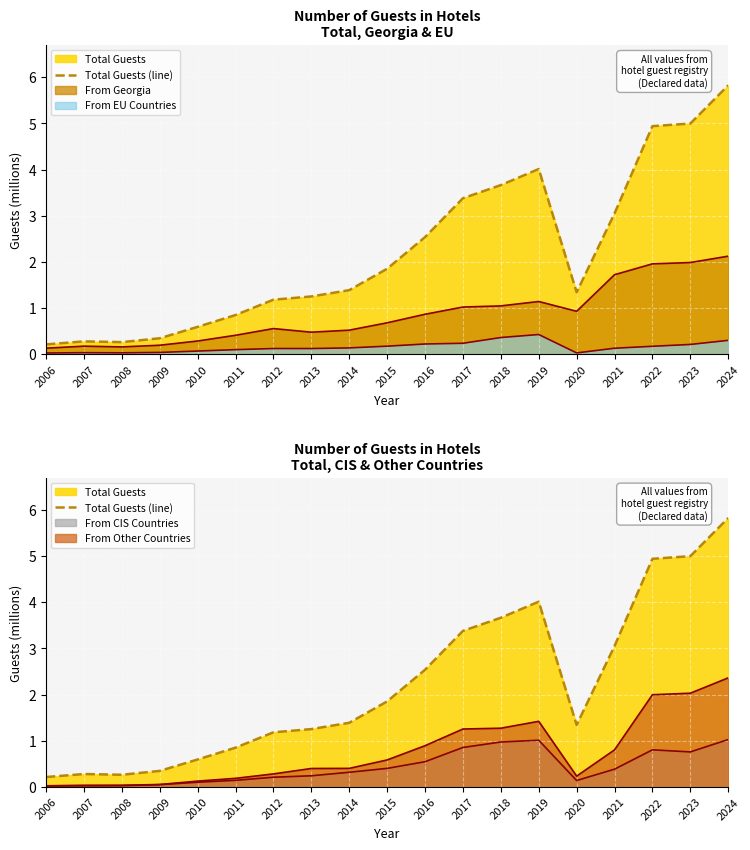

Rank the categories by value from highest to lowest.

2024, 2023, 2022, 2019, 2018, 2017, 2021, 2016, 2015, 2014, 2020, 2013, 2012, 2011, 2010, 2009, 2007, 2008, 2006